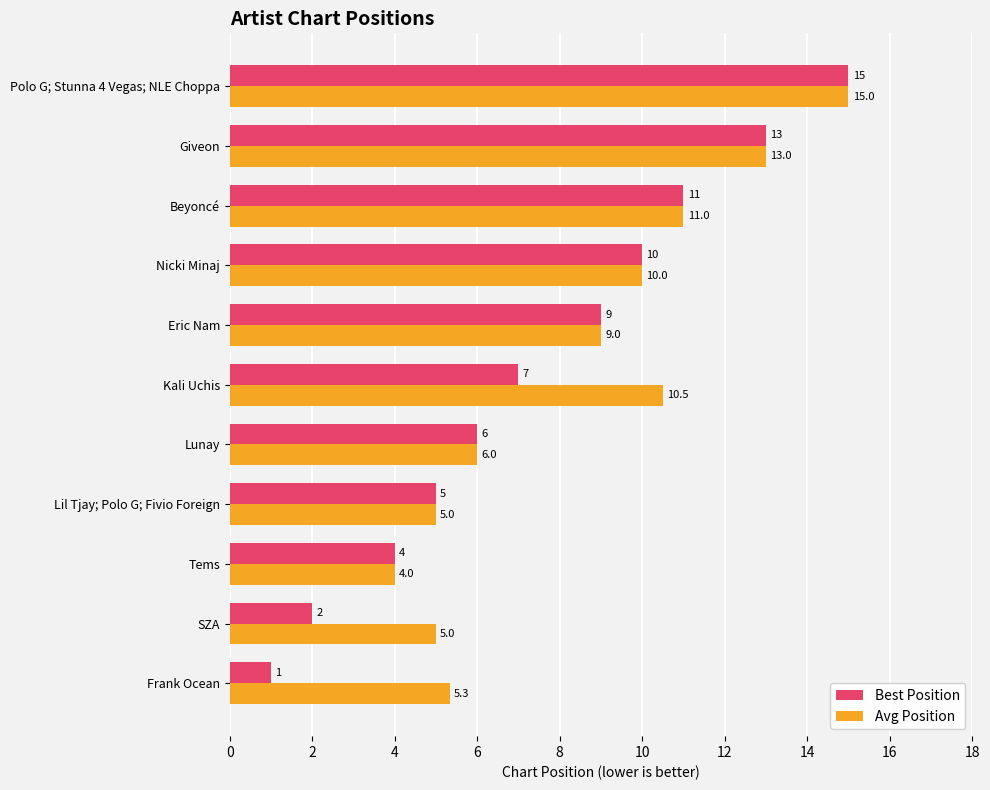

What is the maximum value for Avg Position?

15.0